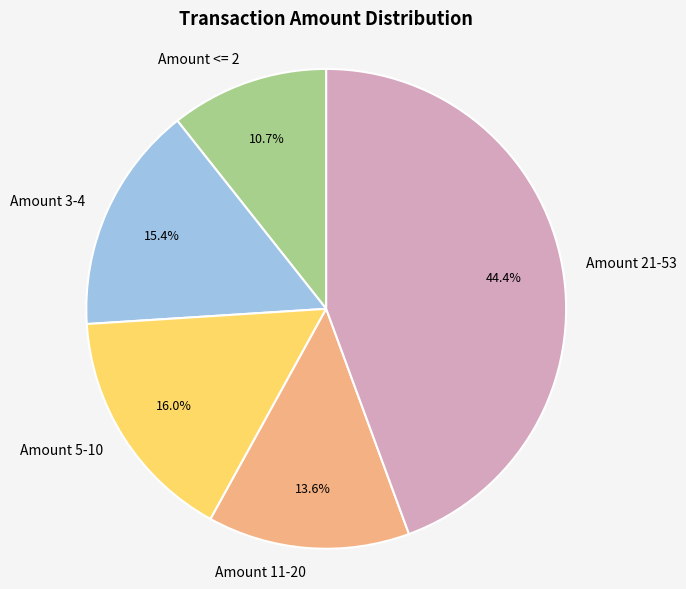

How many slices are in this pie chart?

5